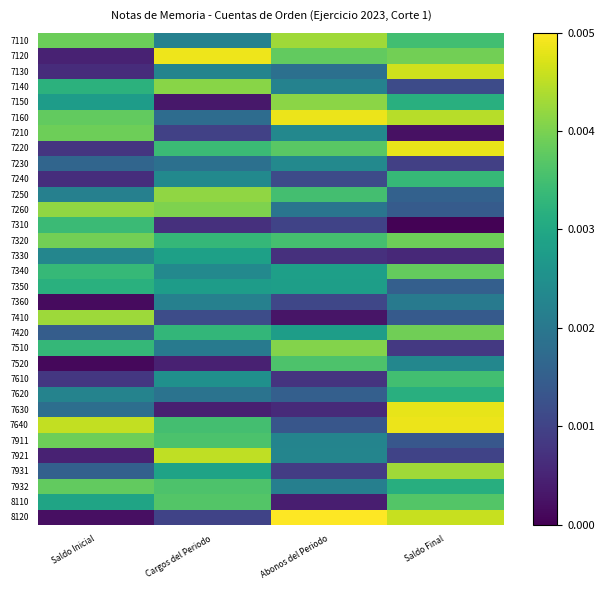

Between Abonos del Periodo and Cargos del Periodo, which is larger?

Abonos del Periodo